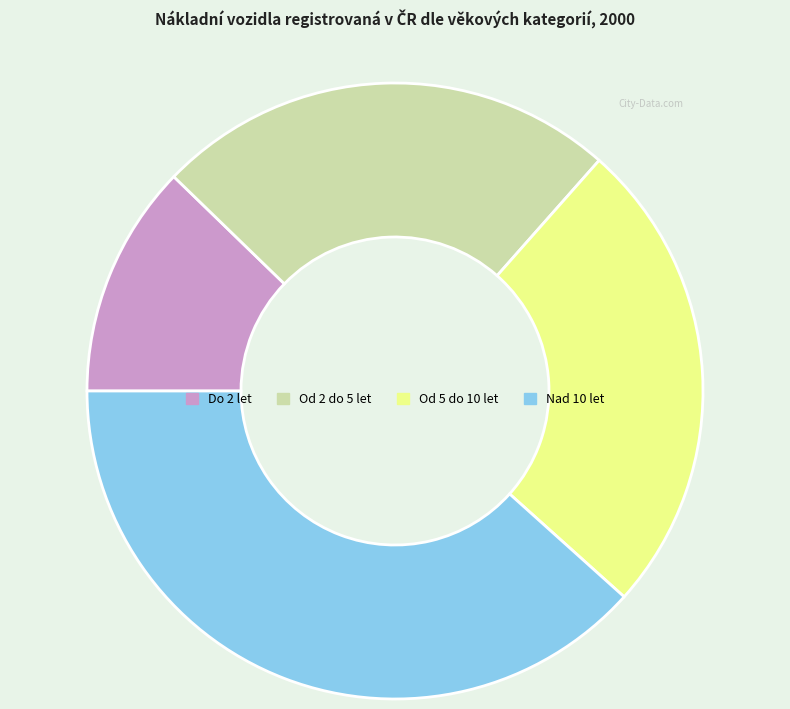

Is Do 2 let the majority of the pie?

No